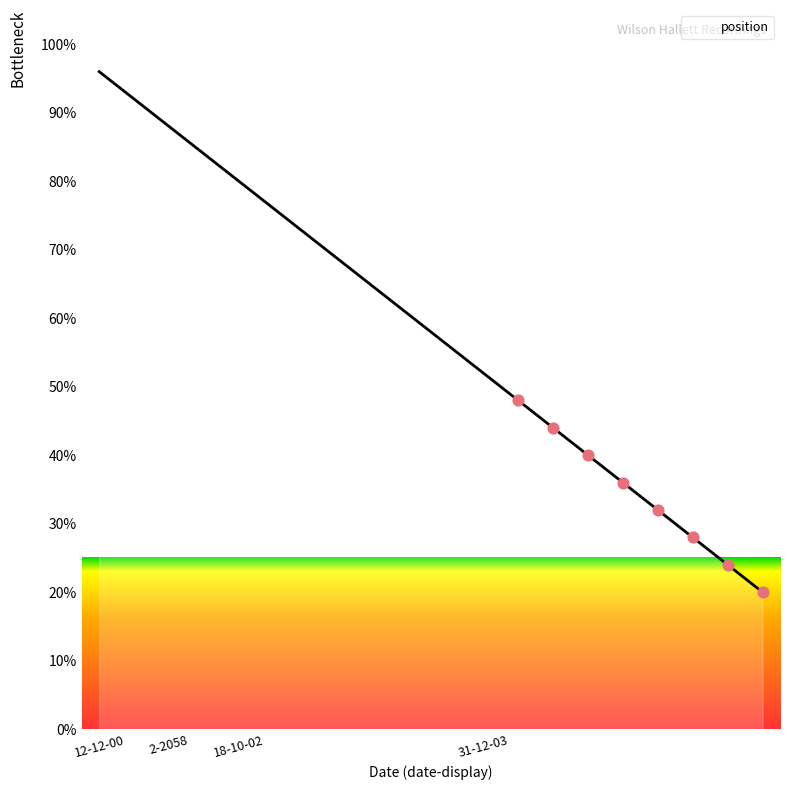

What is the maximum value shown in the chart?

96.0